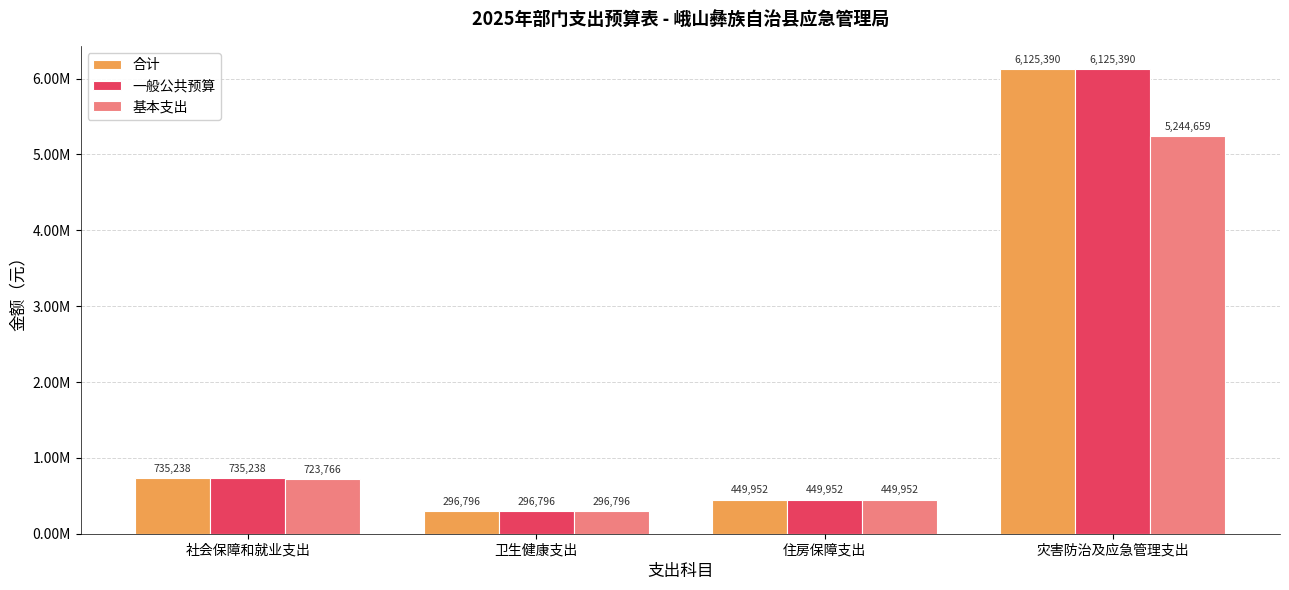

True or false: 基本支出 has a value of 296796.1 at 卫生健康支出.

True